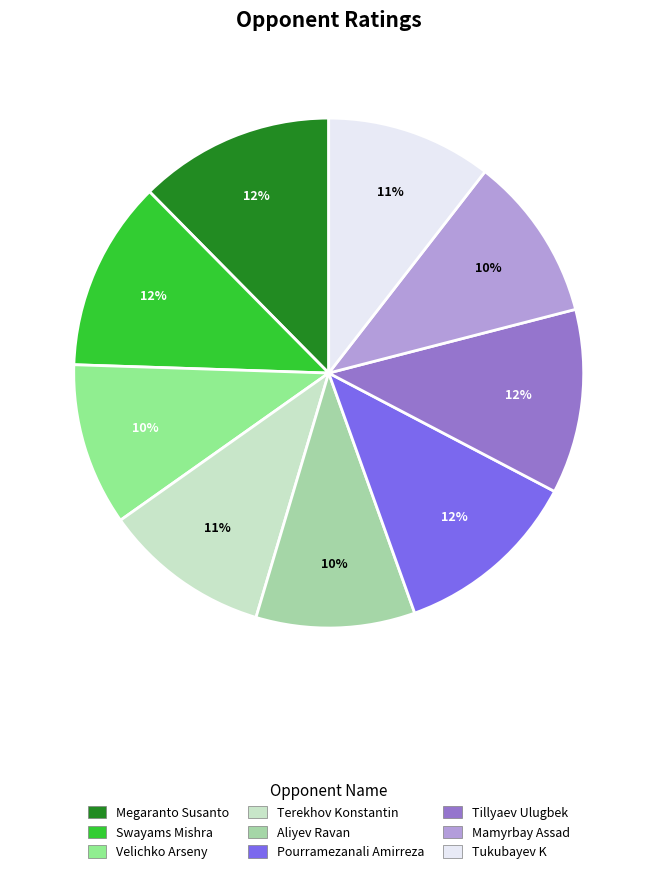

True or false: Pourramezanali Amirreza accounts for 6% of the total.

False